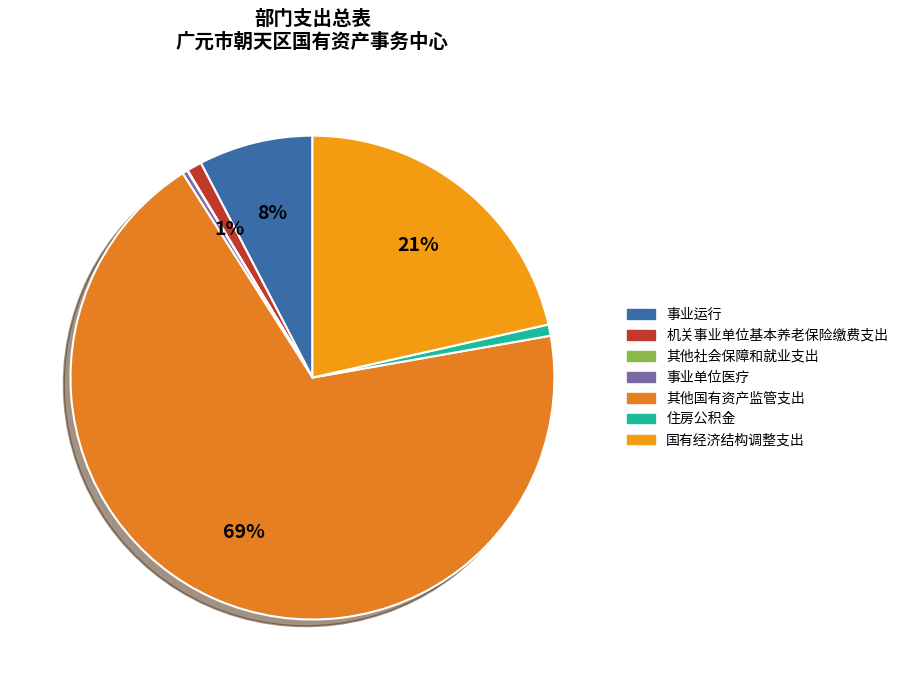

How many slices are in this pie chart?

7